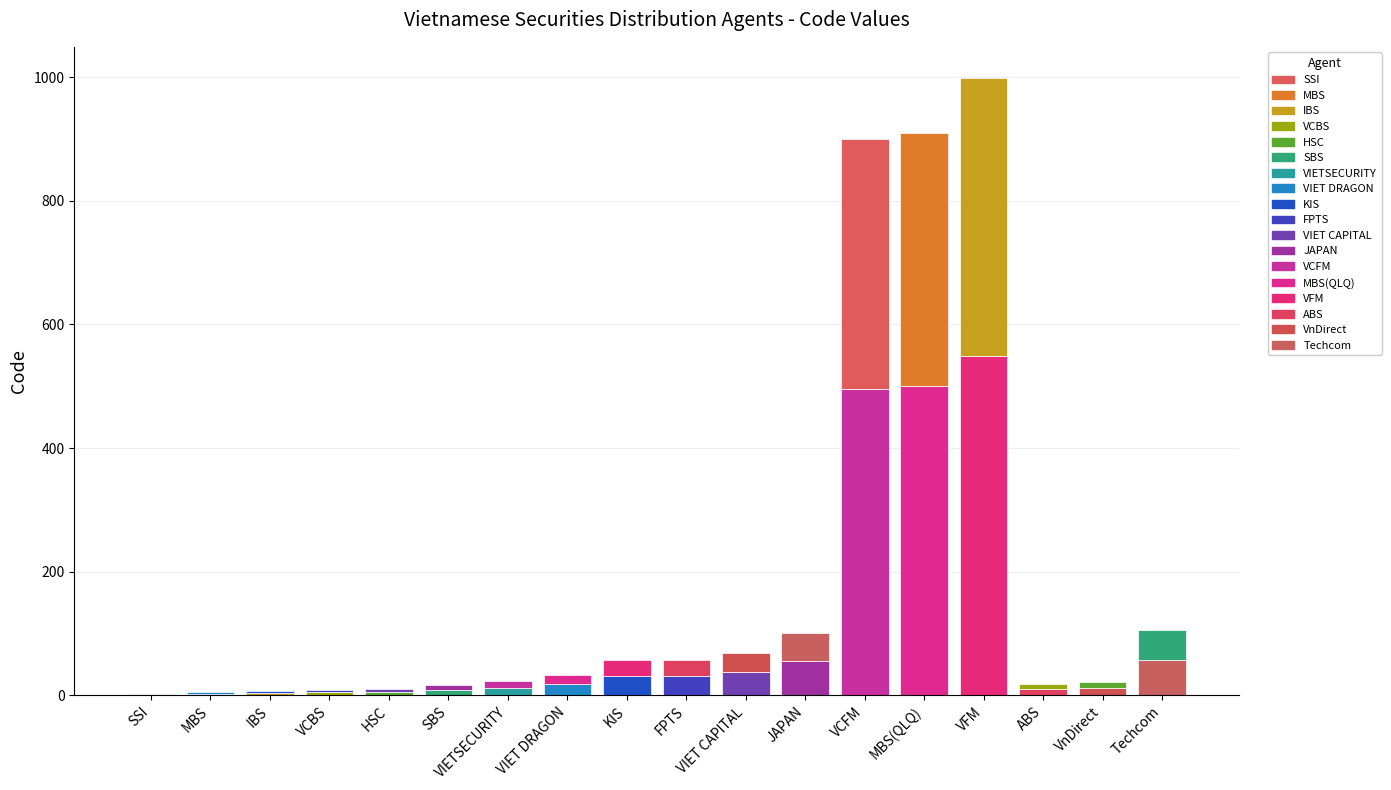

How many data points does each series have?

18